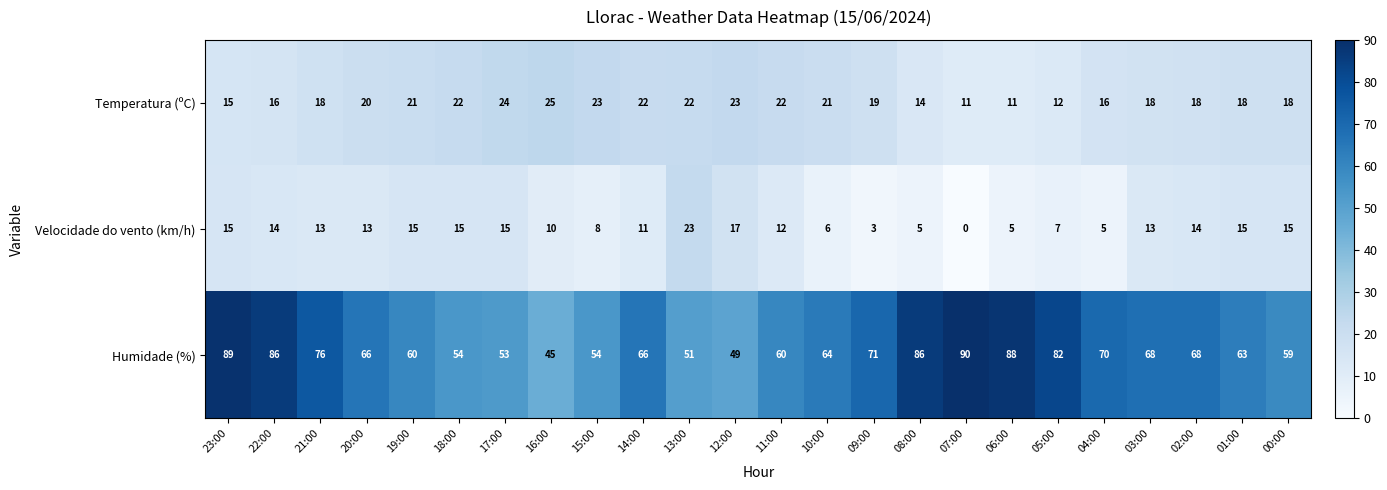

Which series has the largest total across all categories?

Humidade (%)